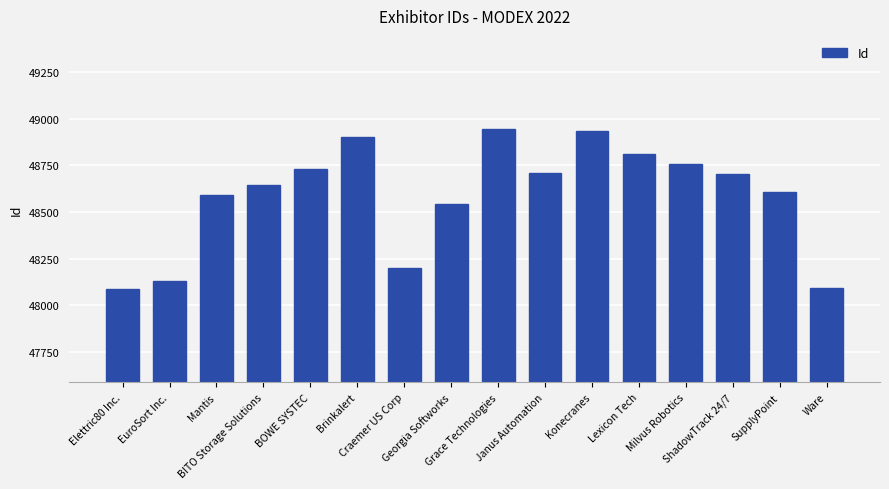

What is the greatest value displayed?

48944